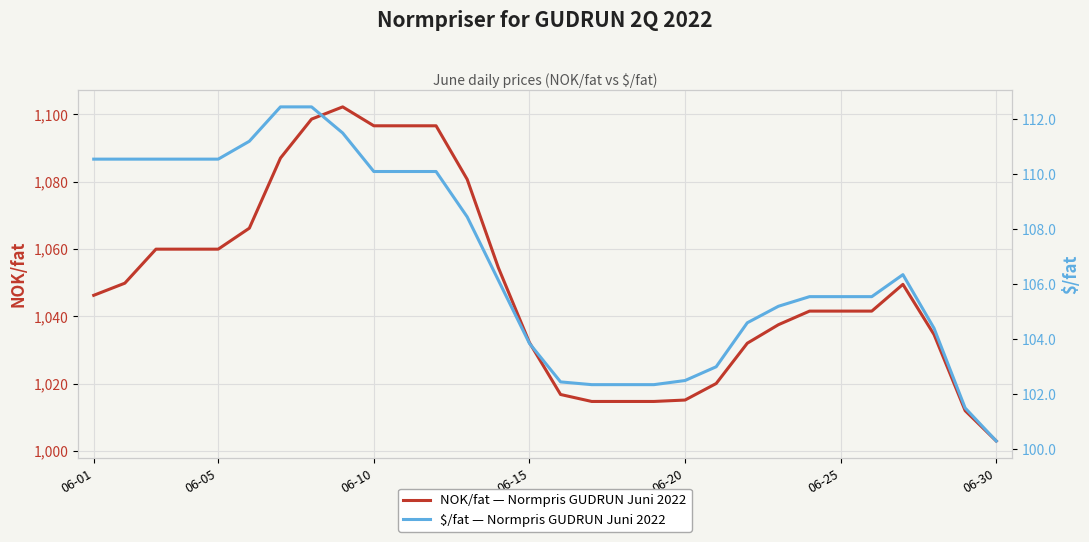

True or false: USD/fat has more than 0 interior local peaks.

True